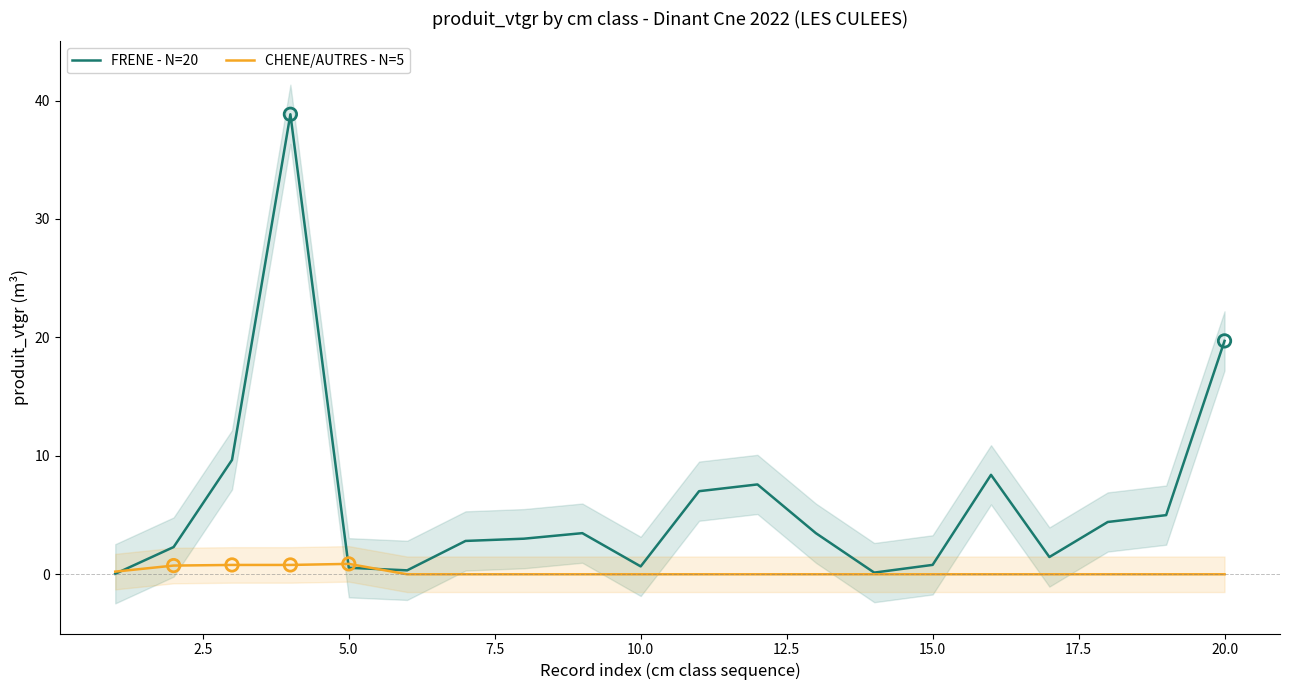

Which series reaches the minimum Y coordinate?

CHENE/AUTRES - N=5